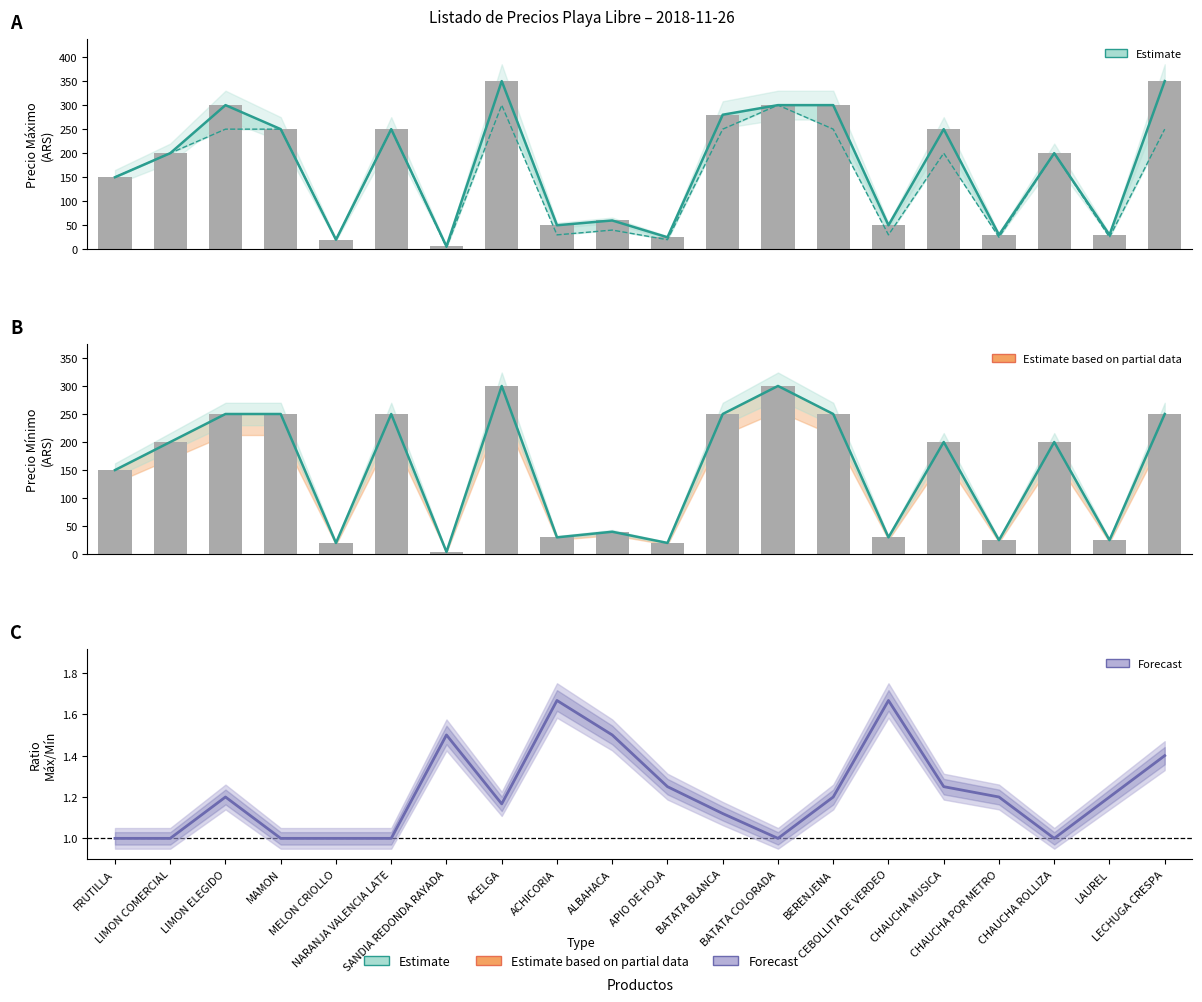

Reading right to left, what are all the values shown in this chart?

PRECIO MAXIMO: LECHUGA CRESPA=350.0	LAUREL=30.0	CHAUCHA ROLLIZA=200.0	CHAUCHA POR METRO=30.0	CHAUCHA MUSICA=250.0	CEBOLLITA DE VERDEO=50.0	BERENJENA=300.0	BATATA COLORADA=300.0	BATATA BLANCA=280.0	APIO DE HOJA=25.0	ALBAHACA=60.0	ACHICORIA=50.0	ACELGA=350.0	SANDIA REDONDA RAYADA=6.0	NARANJA VALENCIA LATE=250.0	MELON CRIOLLO=20.0	MAMON=250.0	LIMON ELEGIDO=300.0	LIMON COMERCIAL=200.0	FRUTILLA=150.0
PRECIO MINIMO: LECHUGA CRESPA=250.0	LAUREL=25.0	CHAUCHA ROLLIZA=200.0	CHAUCHA POR METRO=25.0	CHAUCHA MUSICA=200.0	CEBOLLITA DE VERDEO=30.0	BERENJENA=250.0	BATATA COLORADA=300.0	BATATA BLANCA=250.0	APIO DE HOJA=20.0	ALBAHACA=40.0	ACHICORIA=30.0	ACELGA=300.0	SANDIA REDONDA RAYADA=4.0	NARANJA VALENCIA LATE=250.0	MELON CRIOLLO=20.0	MAMON=250.0	LIMON ELEGIDO=250.0	LIMON COMERCIAL=200.0	FRUTILLA=150.0
Ratio MAX/MIN: LECHUGA CRESPA=1.4	LAUREL=1.2	CHAUCHA ROLLIZA=1.0	CHAUCHA POR METRO=1.2	CHAUCHA MUSICA=1.2	CEBOLLITA DE VERDEO=1.7	BERENJENA=1.2	BATATA COLORADA=1.0	BATATA BLANCA=1.1	APIO DE HOJA=1.2	ALBAHACA=1.5	ACHICORIA=1.7	ACELGA=1.2	SANDIA REDONDA RAYADA=1.5	NARANJA VALENCIA LATE=1.0	MELON CRIOLLO=1.0	MAMON=1.0	LIMON ELEGIDO=1.2	LIMON COMERCIAL=1.0	FRUTILLA=1.0